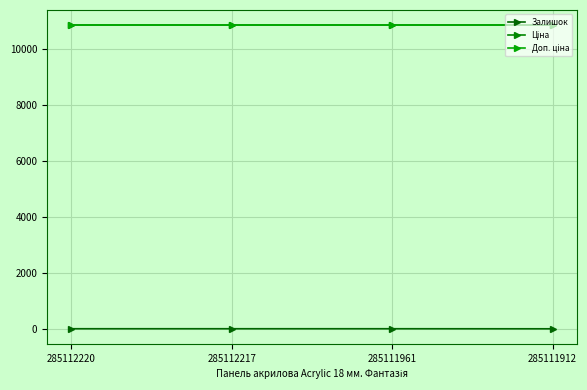

Is this an area chart (filled region under the line)?

No